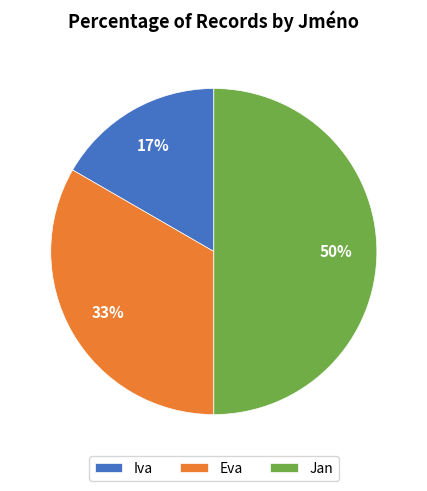

Between Eva and Iva, which is larger?

Eva